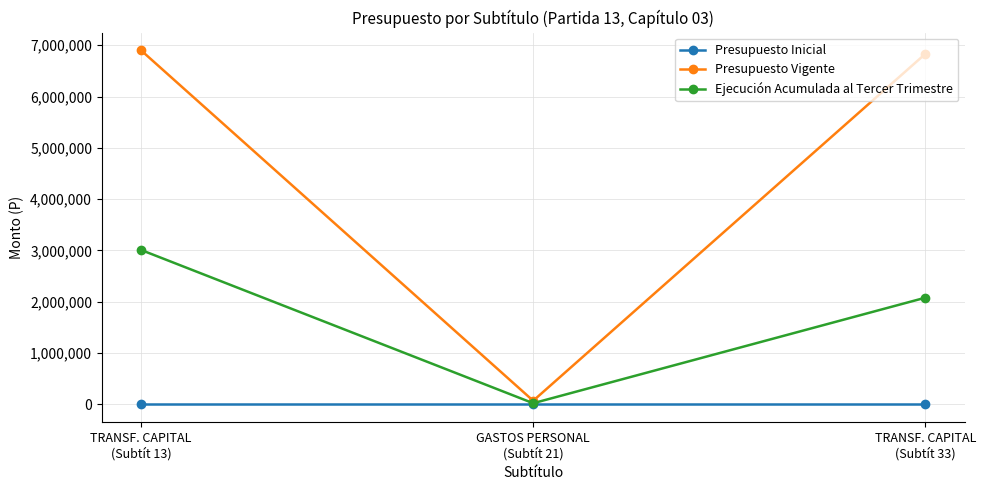

Reading left to right, what are all the values shown in this chart?

Presupuesto Inicial: 0	0	0
Presupuesto Vigente: 6900975	69010	6831965
Ejecución Acumulada al Tercer Trimestre: 3009123	20860	2078335